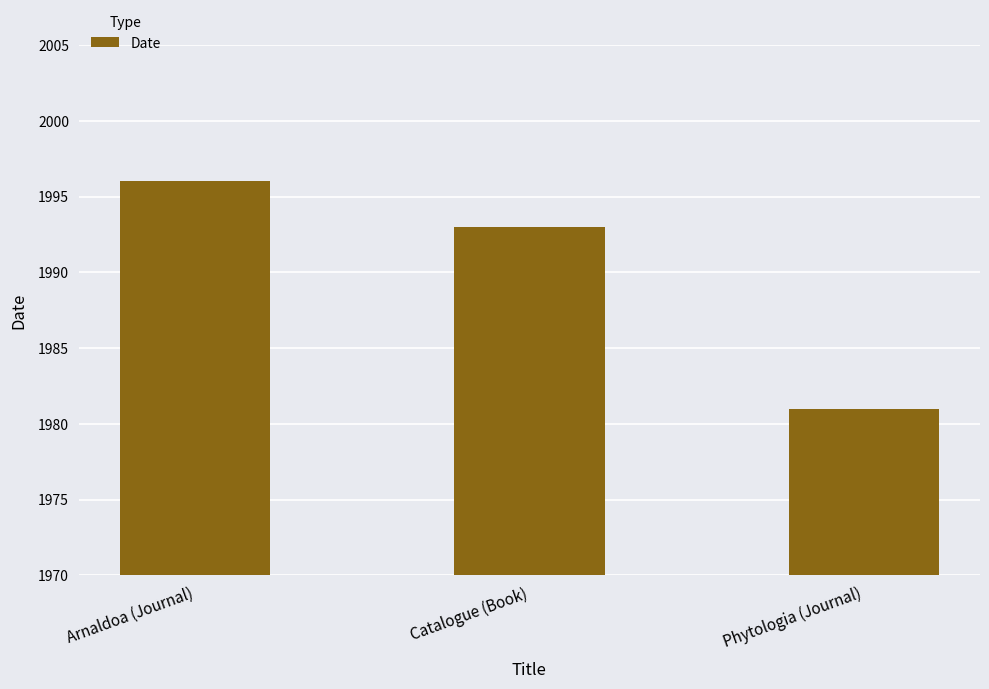

Count the number of data series in this chart.

1